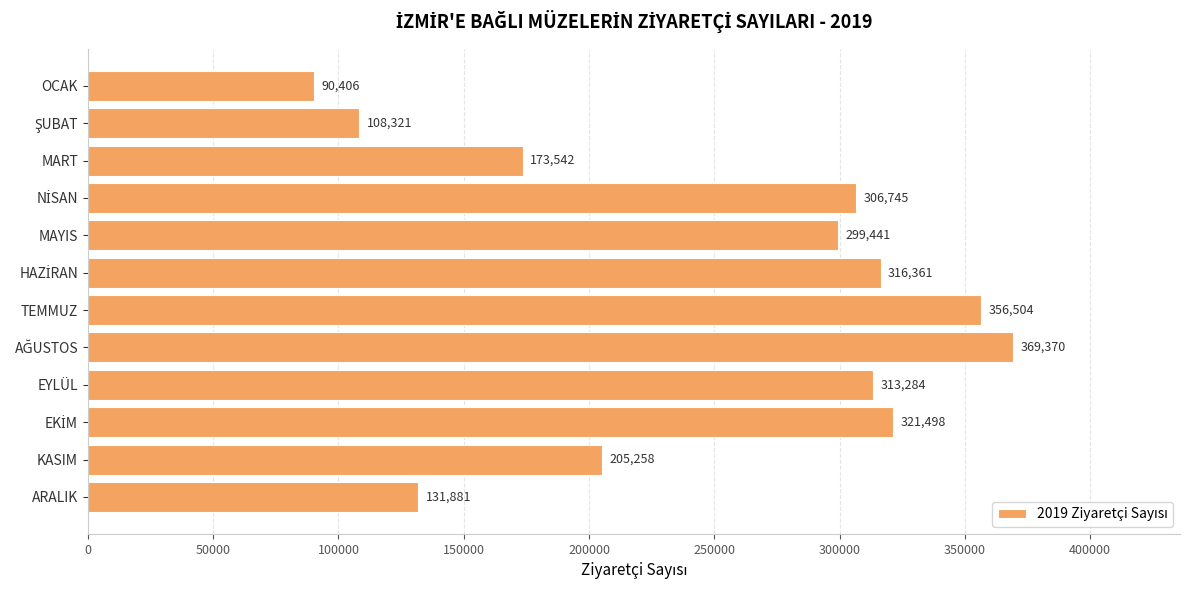

Reading top to bottom, what are all the values shown in this chart?

90406	108321	173542	306745	299441	316361	356504	369370	313284	321498	205258	131881